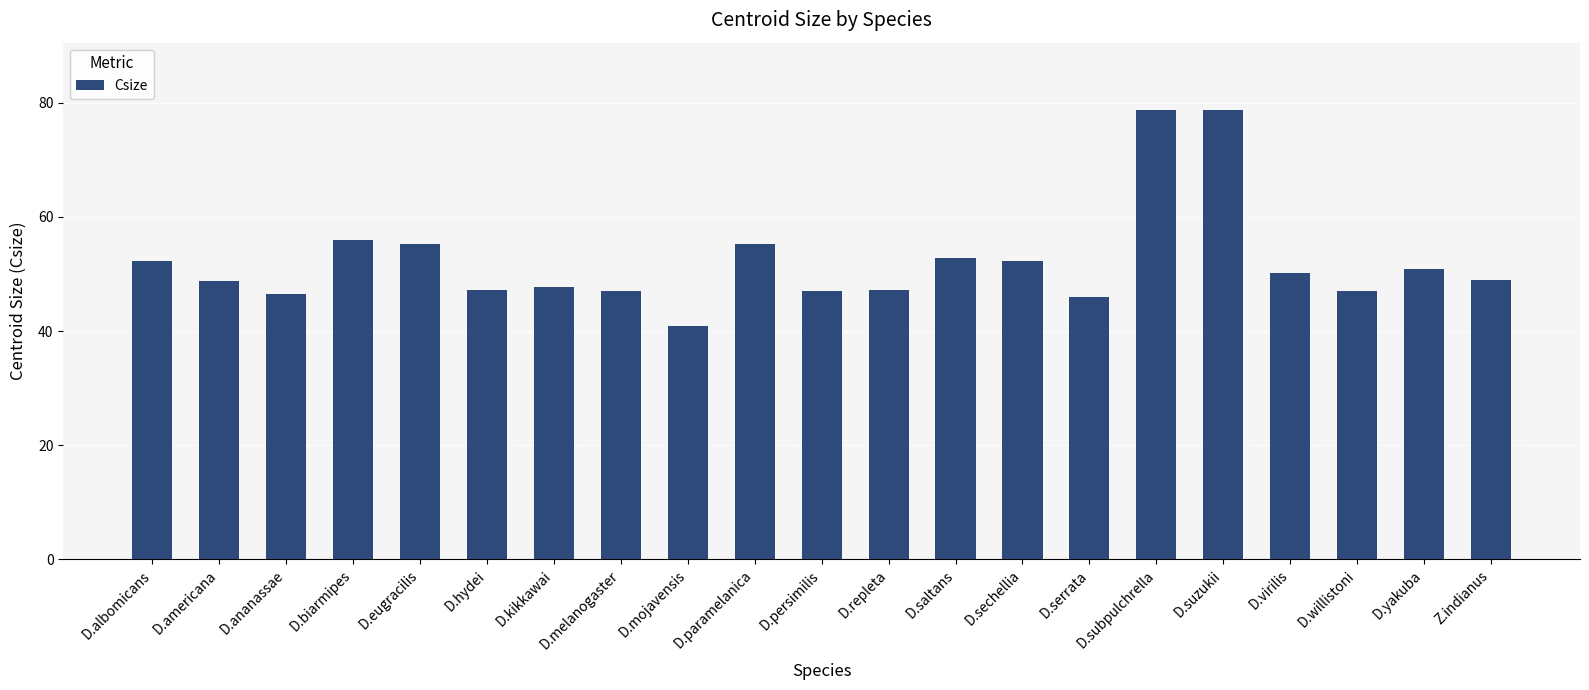

The chart shows a value of 67.9 at D.mojavensis. True or false?

False